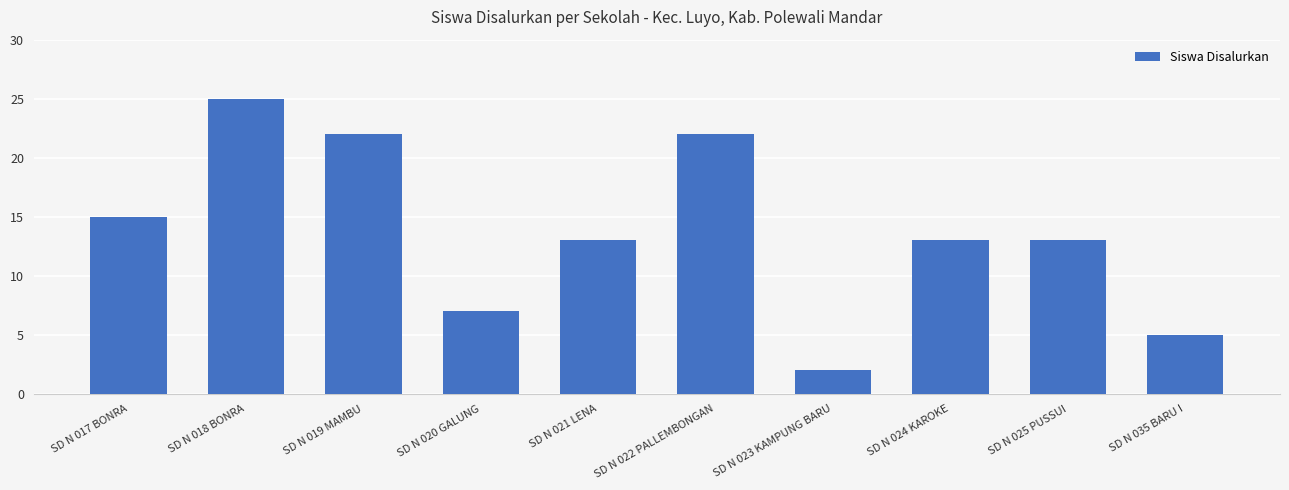

Reading left to right, what are all the values shown in this chart?

SD N 017 BONRA=15	SD N 018 BONRA=25	SD N 019 MAMBU=22	SD N 020 GALUNG=7	SD N 021 LENA=13	SD N 022 PALLEMBONGAN=22	SD N 023 KAMPUNG BARU=2	SD N 024 KAROKE=13	SD N 025 PUSSUI=13	SD N 035 BARU I=5